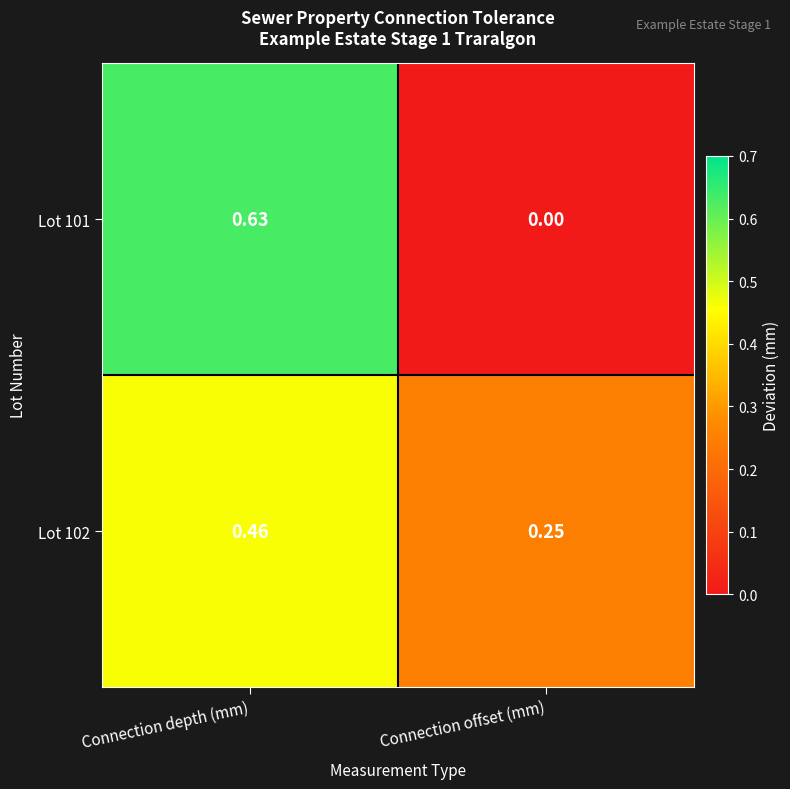

Where is Lot 101 nearest to the value 0?

Connection offset (mm)